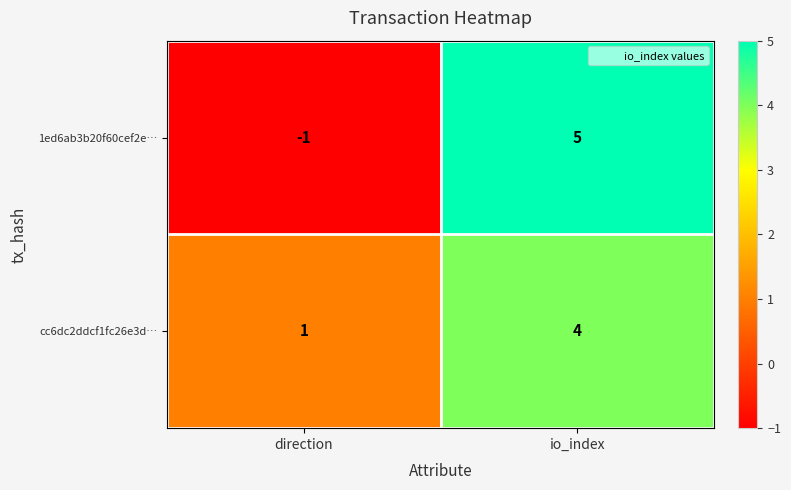

At which category does the chart reach its minimum across all series?

direction